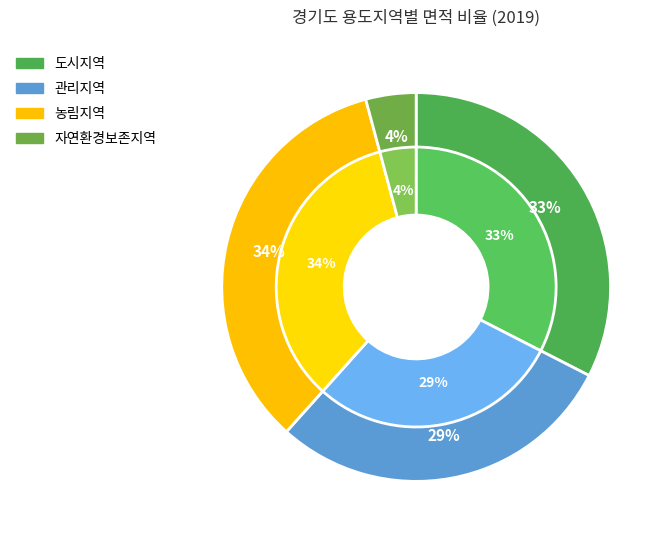

What is the smallest slice in the pie chart?

자연환경보존지역(m2)